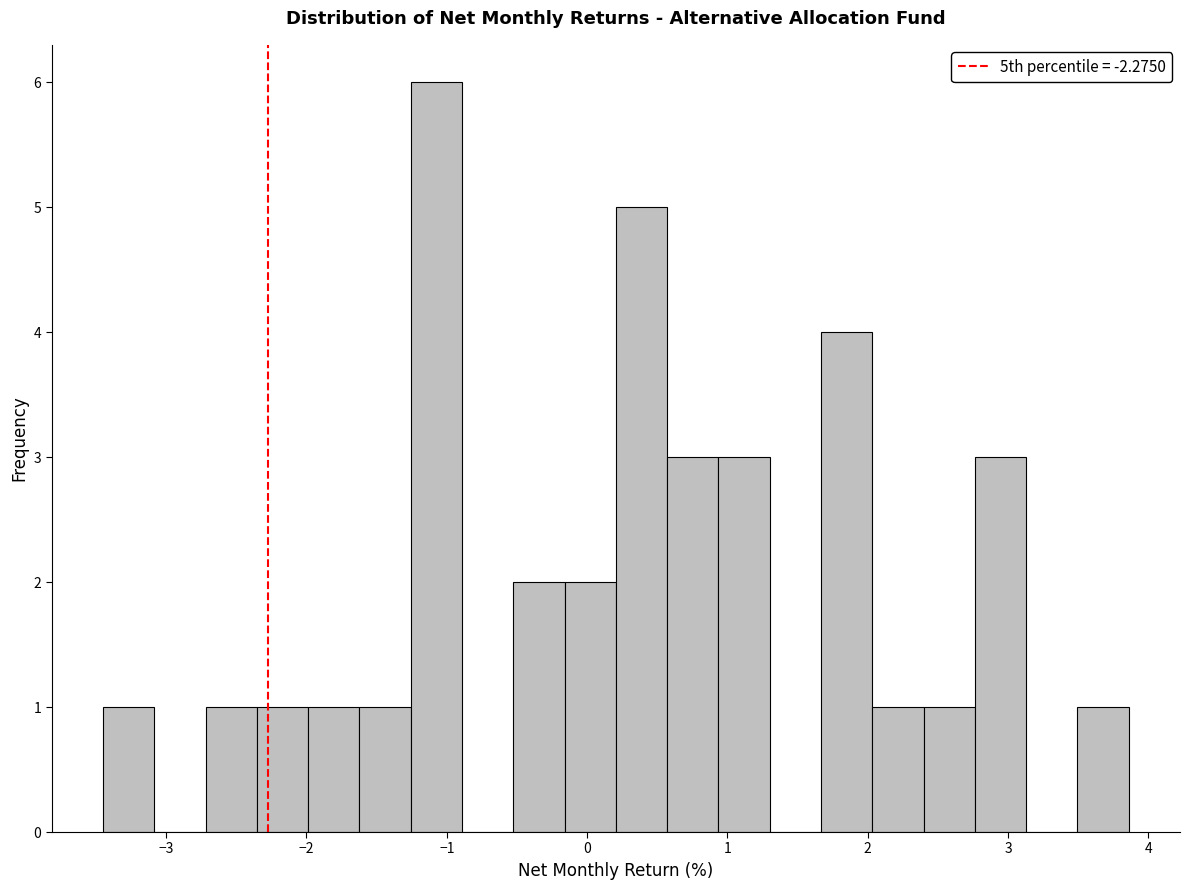

Read against the x-axis, roughly where is the centre of the tallest bar?

-1.1